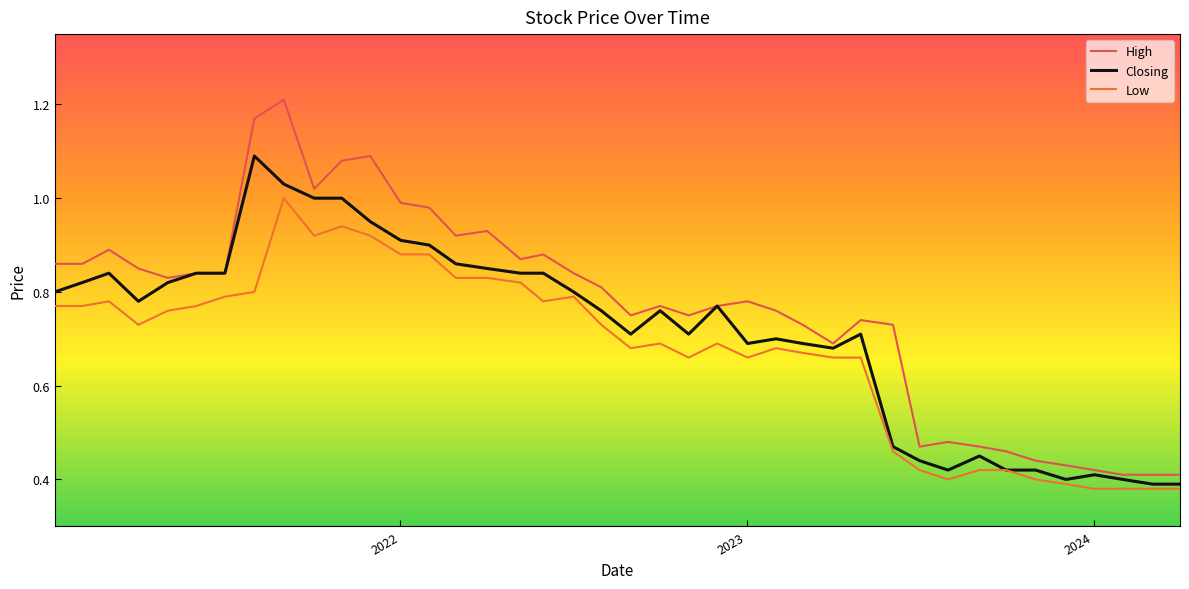

Rank the series by their maximum value, from highest to lowest.

High, Closing, Low